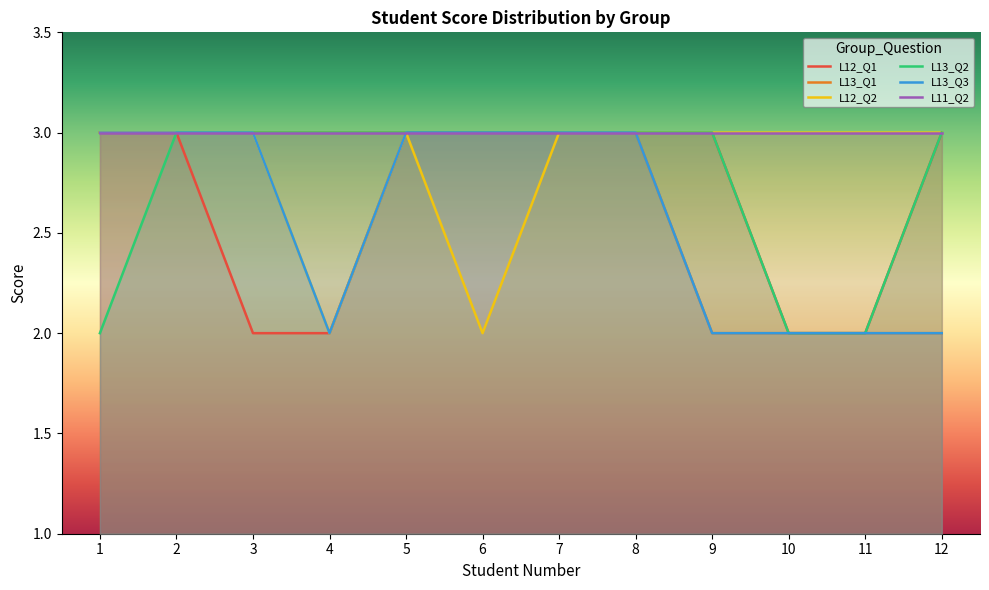

Is it true that L12_Q1 equals 2 at 4?

True